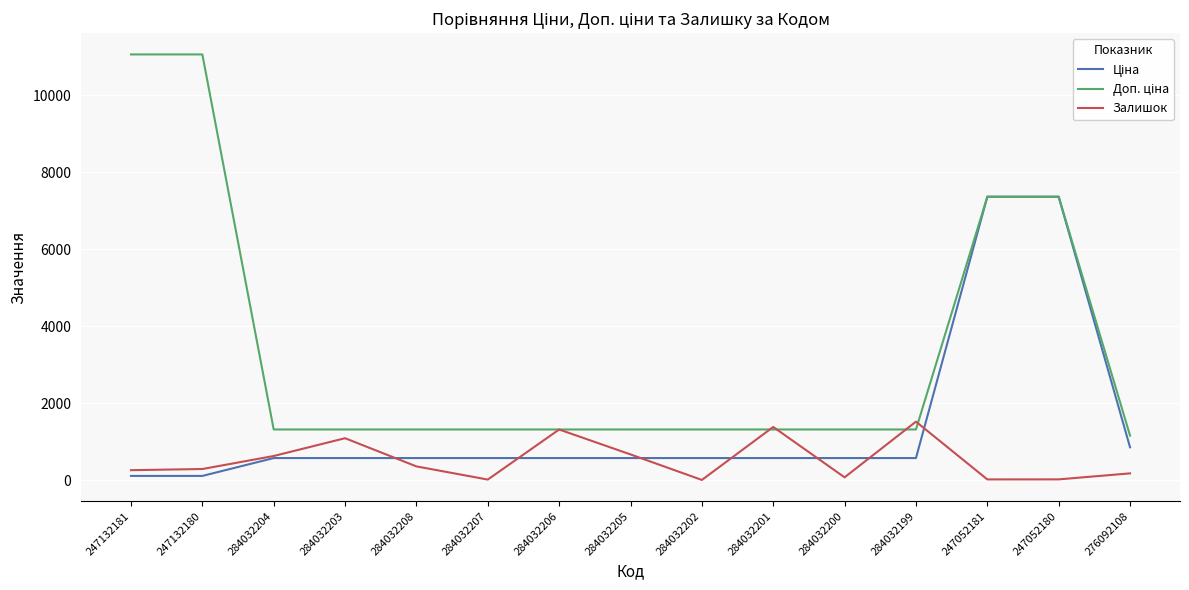

True or false: Залишок has a value of 628.0 at 284032204.

True